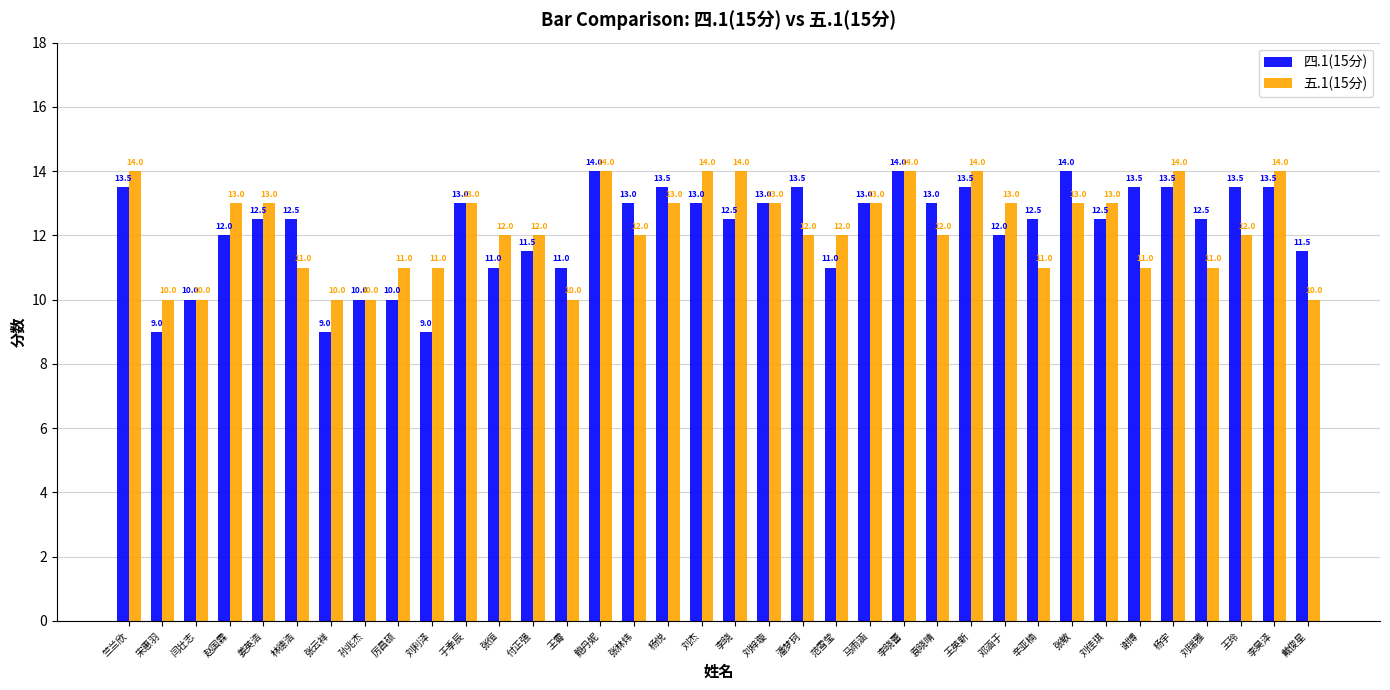

What is the average value of the 四.1(15分) series?

12.2